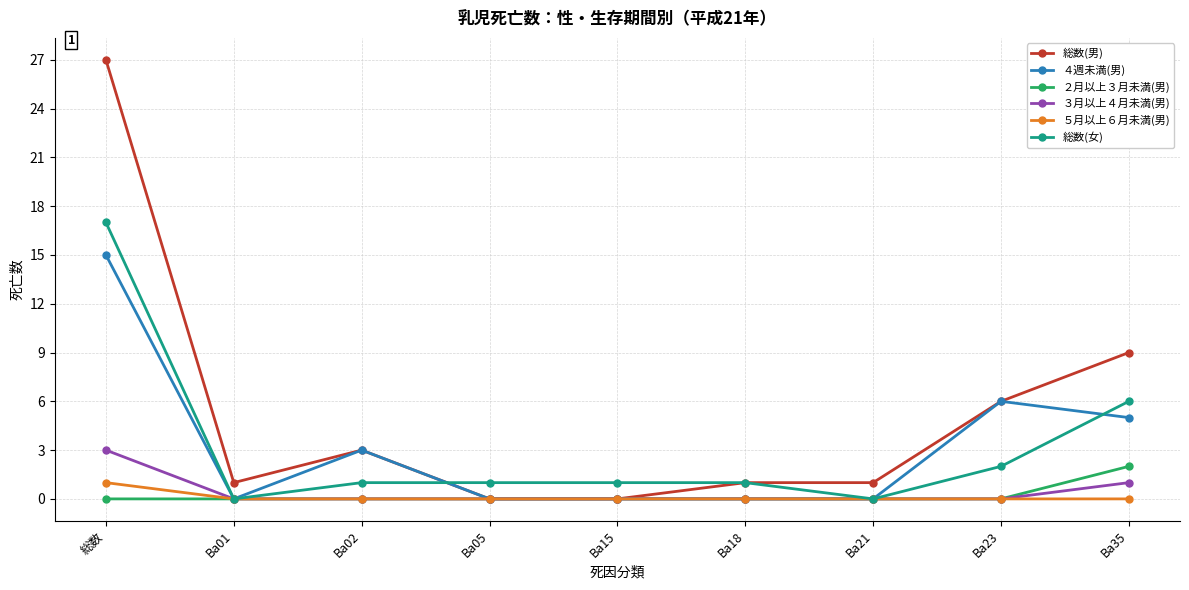

Which label corresponds to the largest value in the chart?

総数